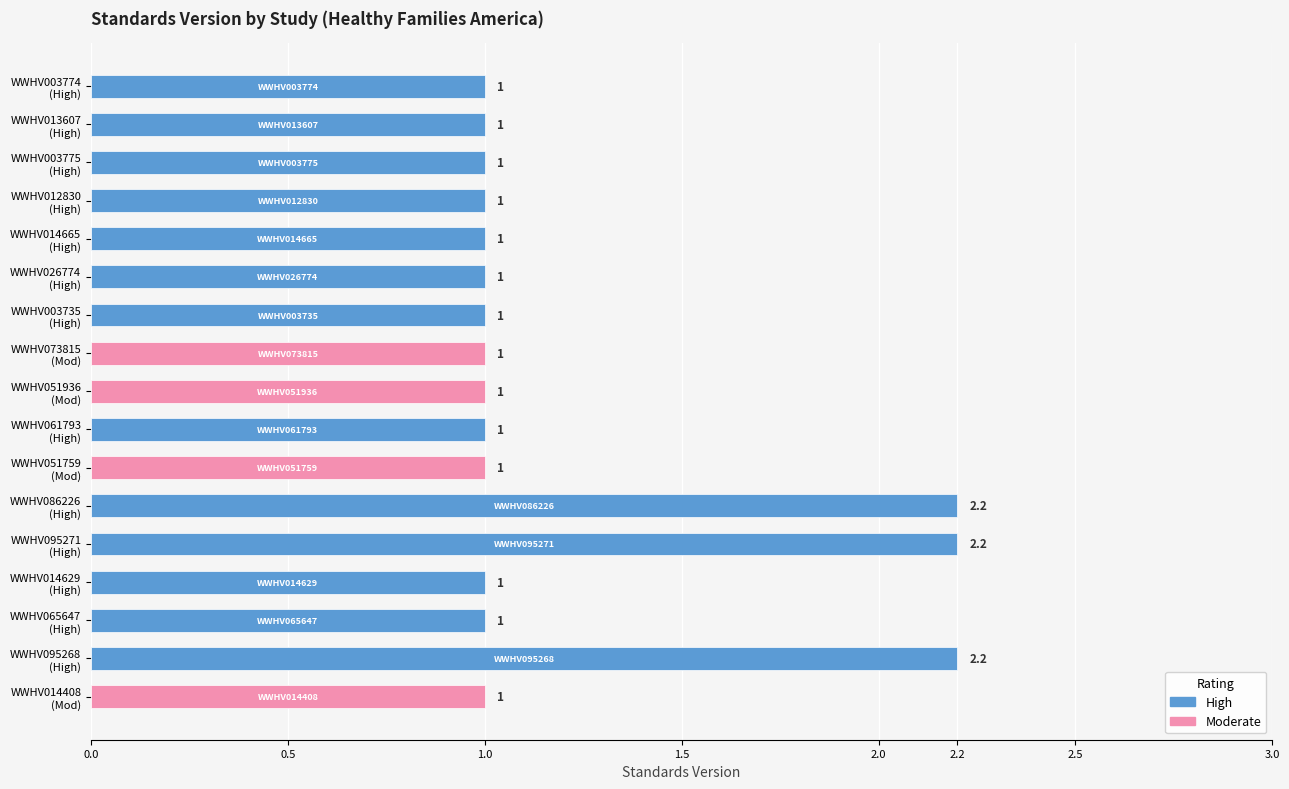

How many values are between 1 and 2?

14